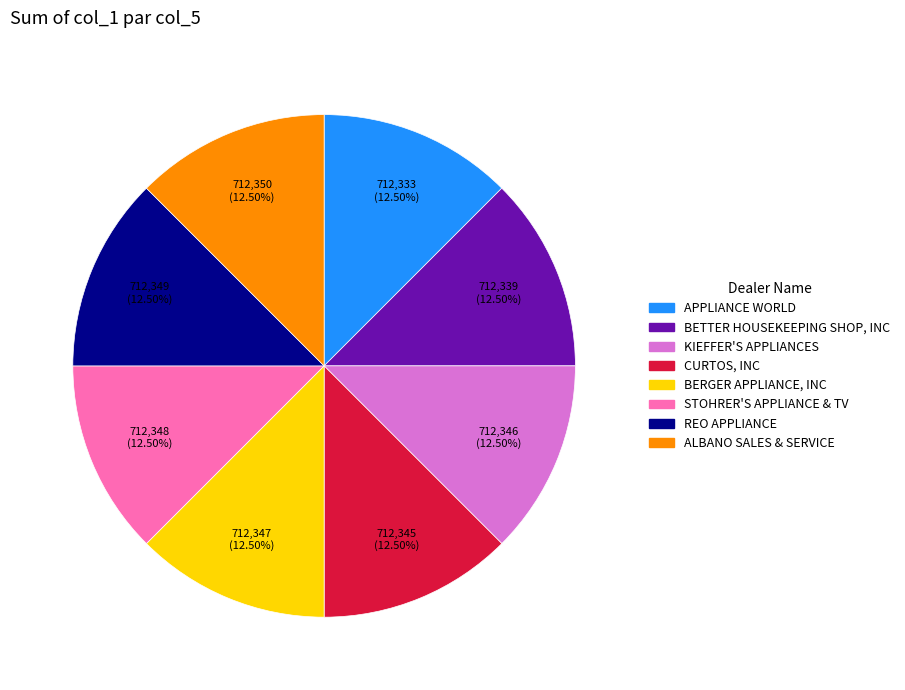

Is there a majority slice in this chart?

No